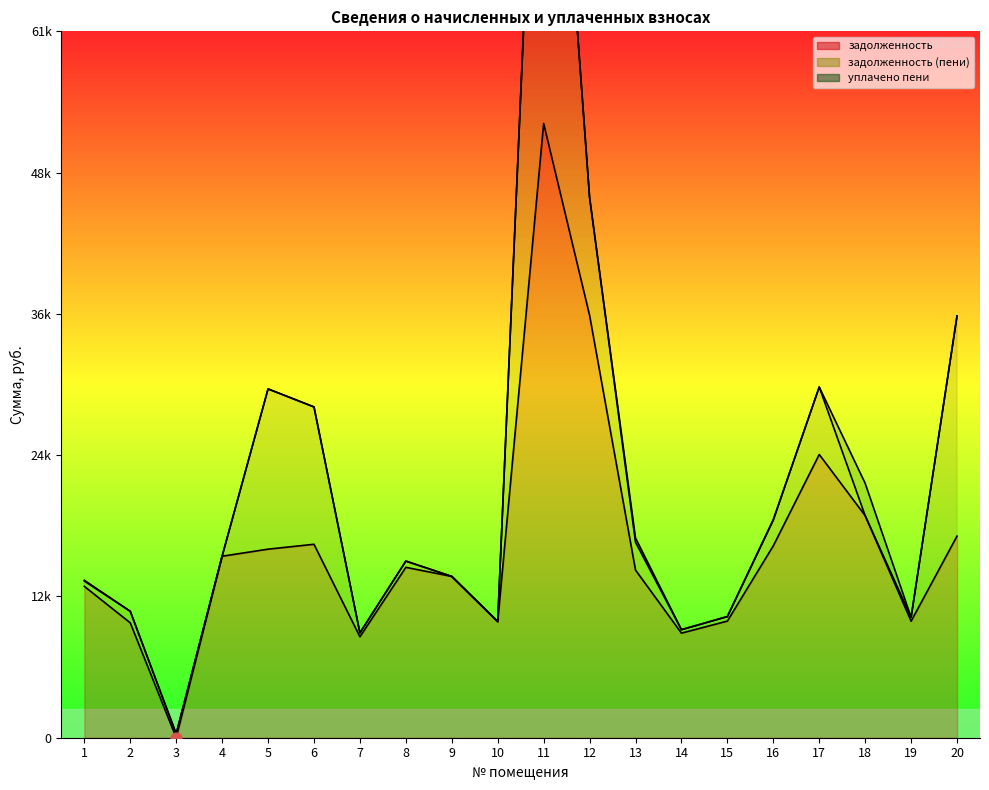

What are all the series names shown in the legend?

задолженность, задолженность (пени), уплачено пени